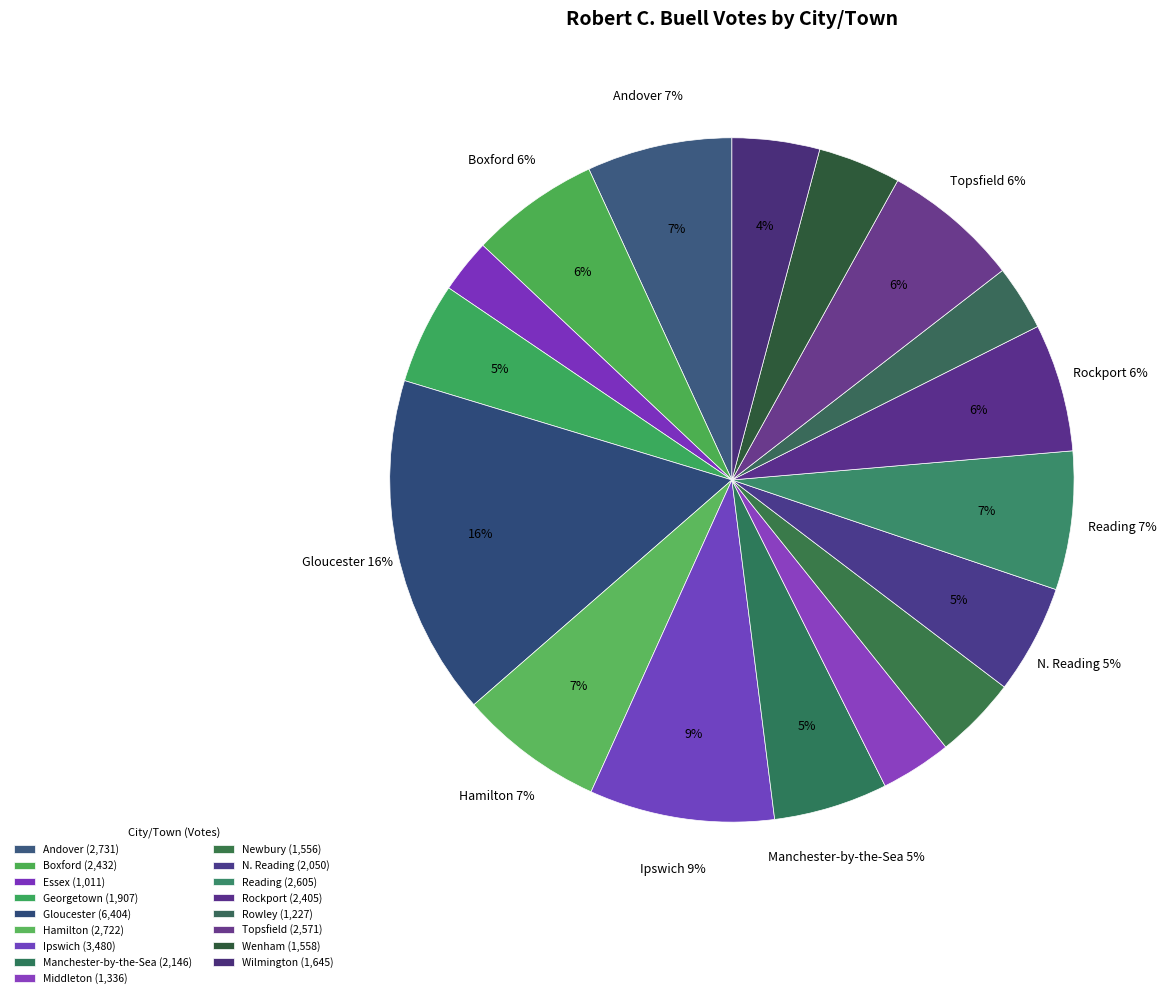

What is the largest slice in the pie chart?

Gloucester